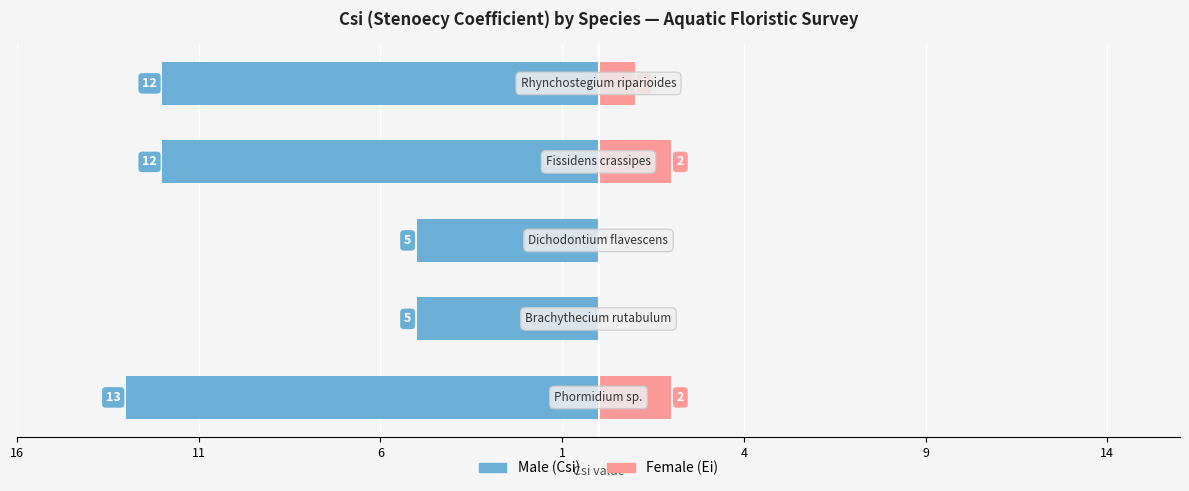

Does the chart contain any negative values?

Yes